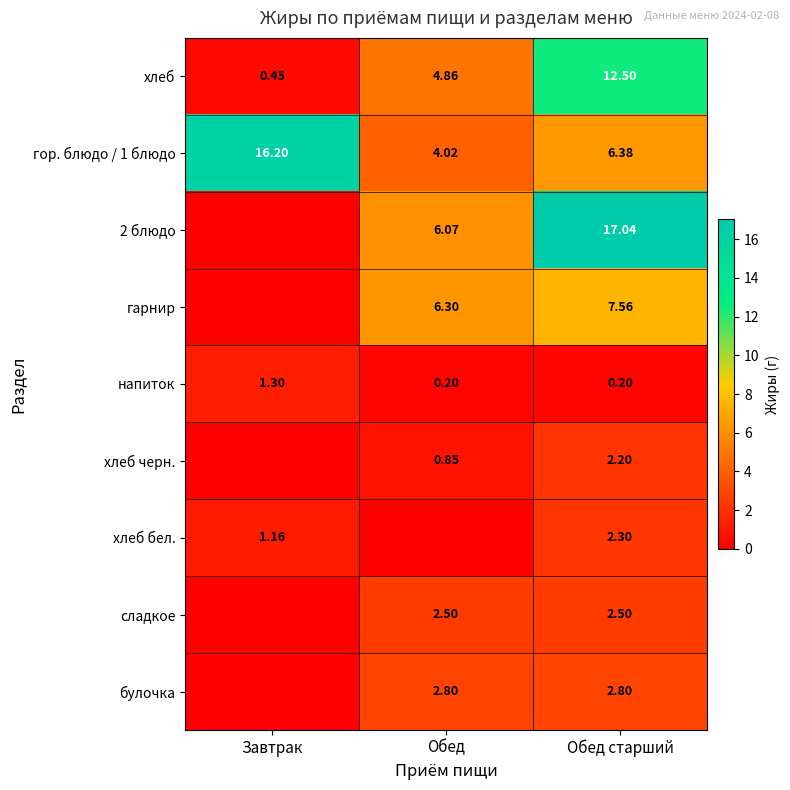

At how many categories does at least one series exceed 4?

3